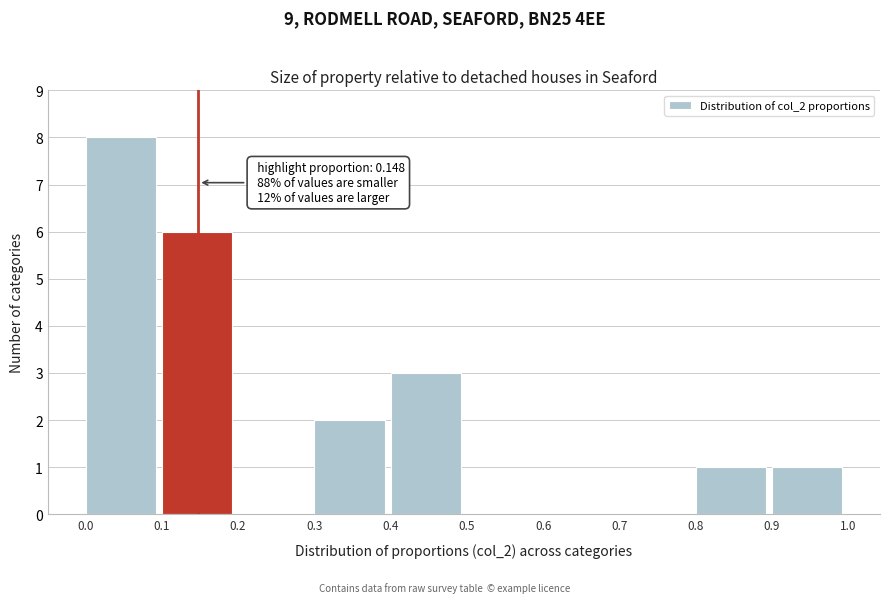

Which range on the x-axis has the tallest bar?

0.0 to 0.1